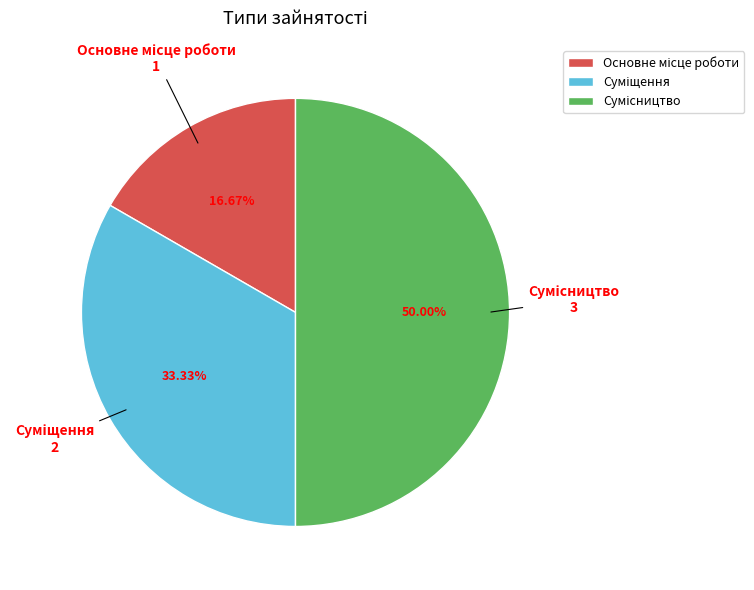

Which slice is the smallest?

Основне місце роботи